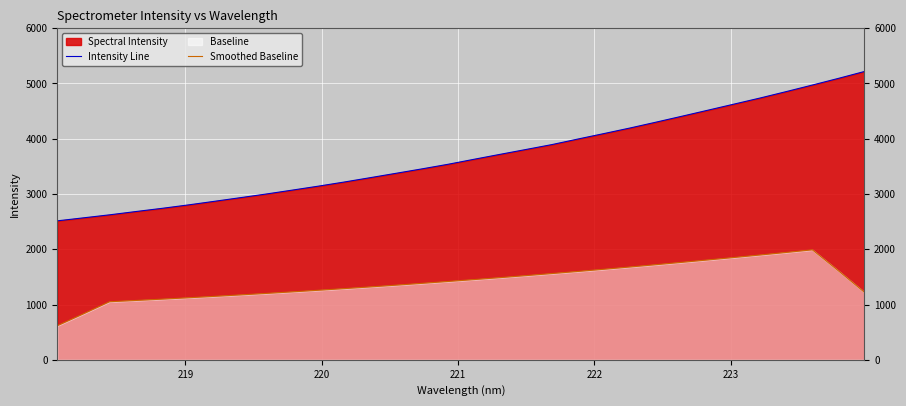

How many series are shown in this chart?

2